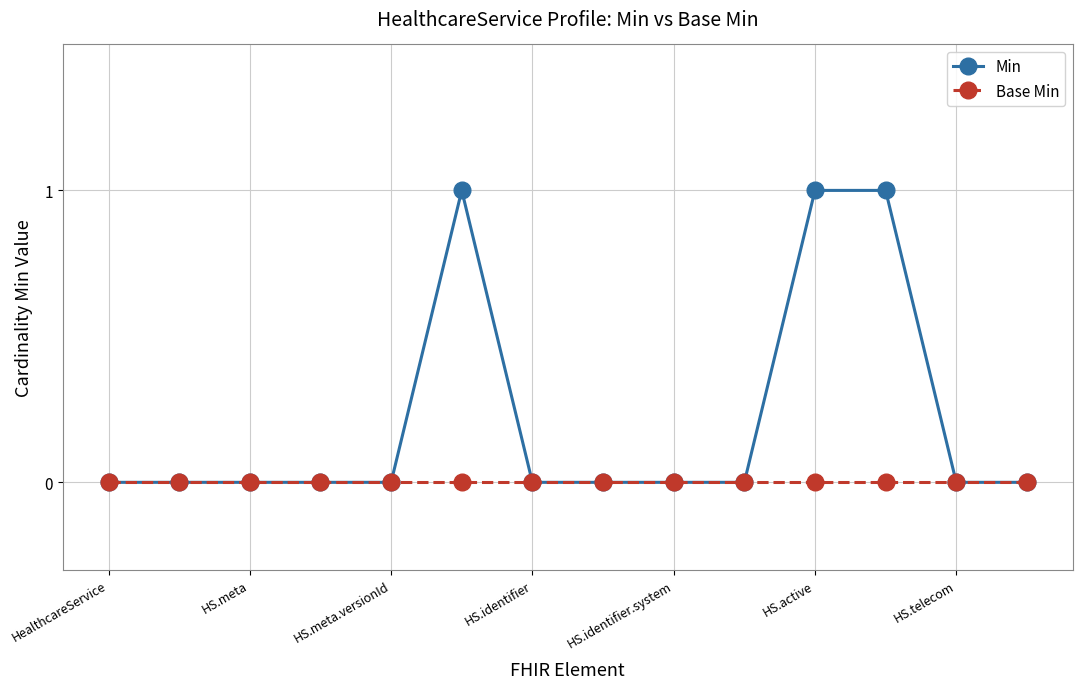

Reading left to right, what are all the values shown in this chart?

Min: 0	0	0	0	0	1	0	0	0	0	1	1	0	0
Base Min: 0	0	0	0	0	0	0	0	0	0	0	0	0	0